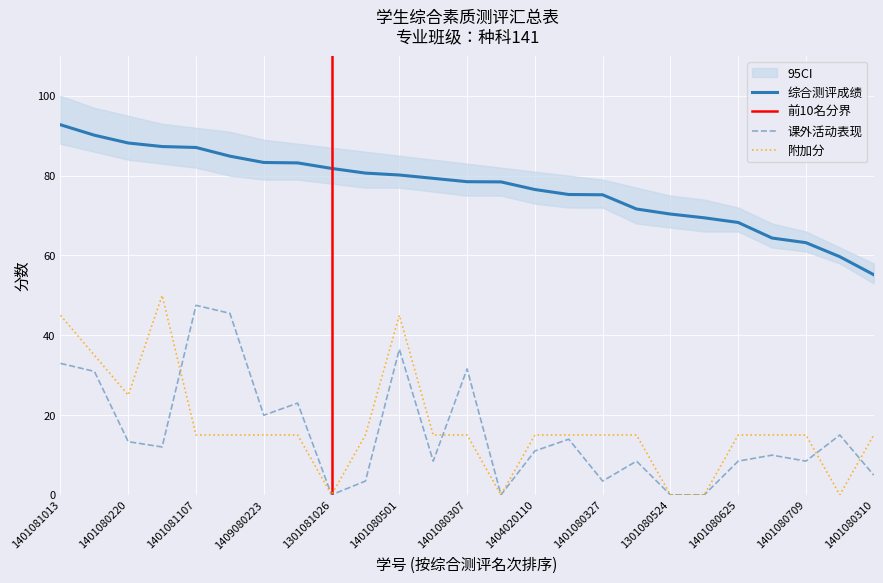

Which series changed the most between 1401080627 and 1401080802?

附加分